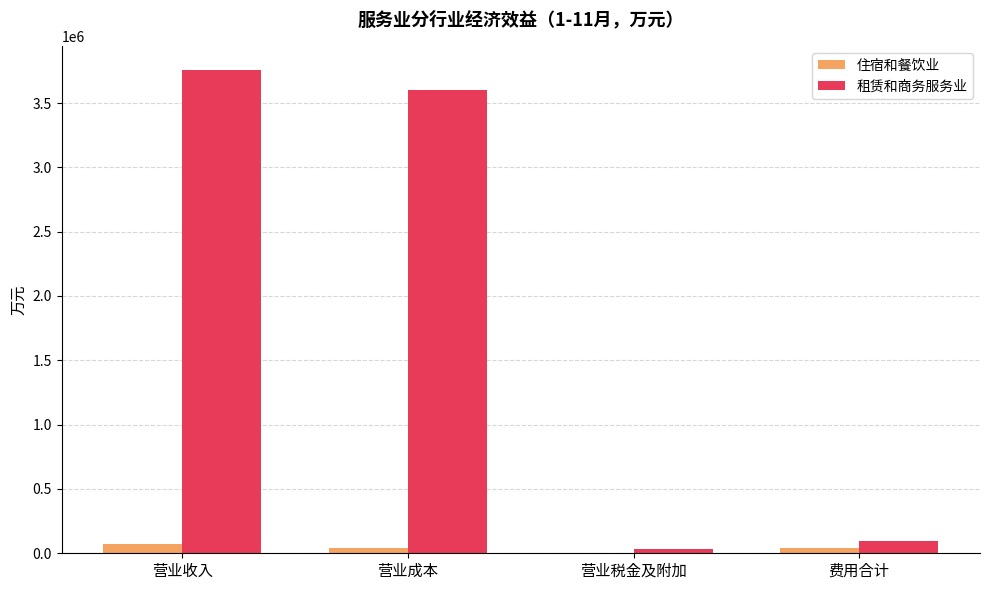

At which label does 租赁和商务服务业 reach its peak?

营业收入